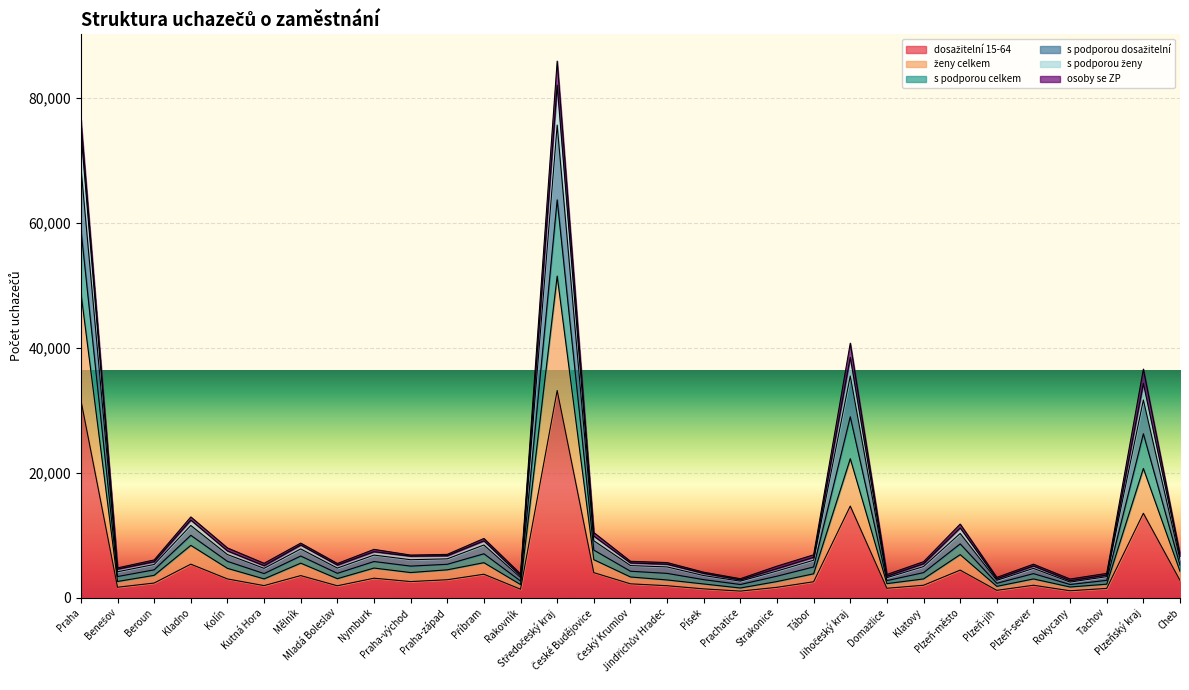

Does the chart display data point markers on the line(s)?

No